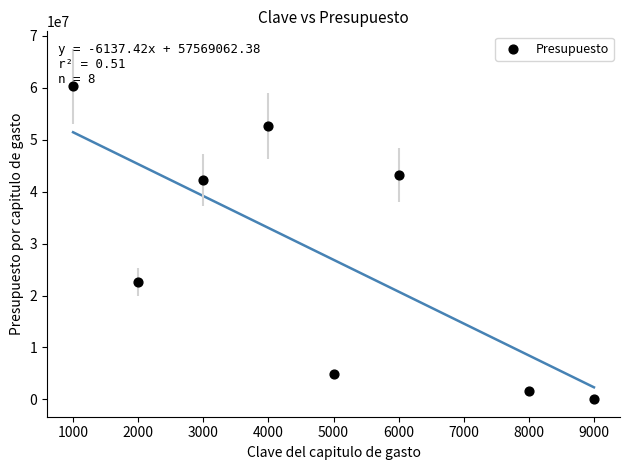

What is the range of Y values (max minus min)?

60203120.0